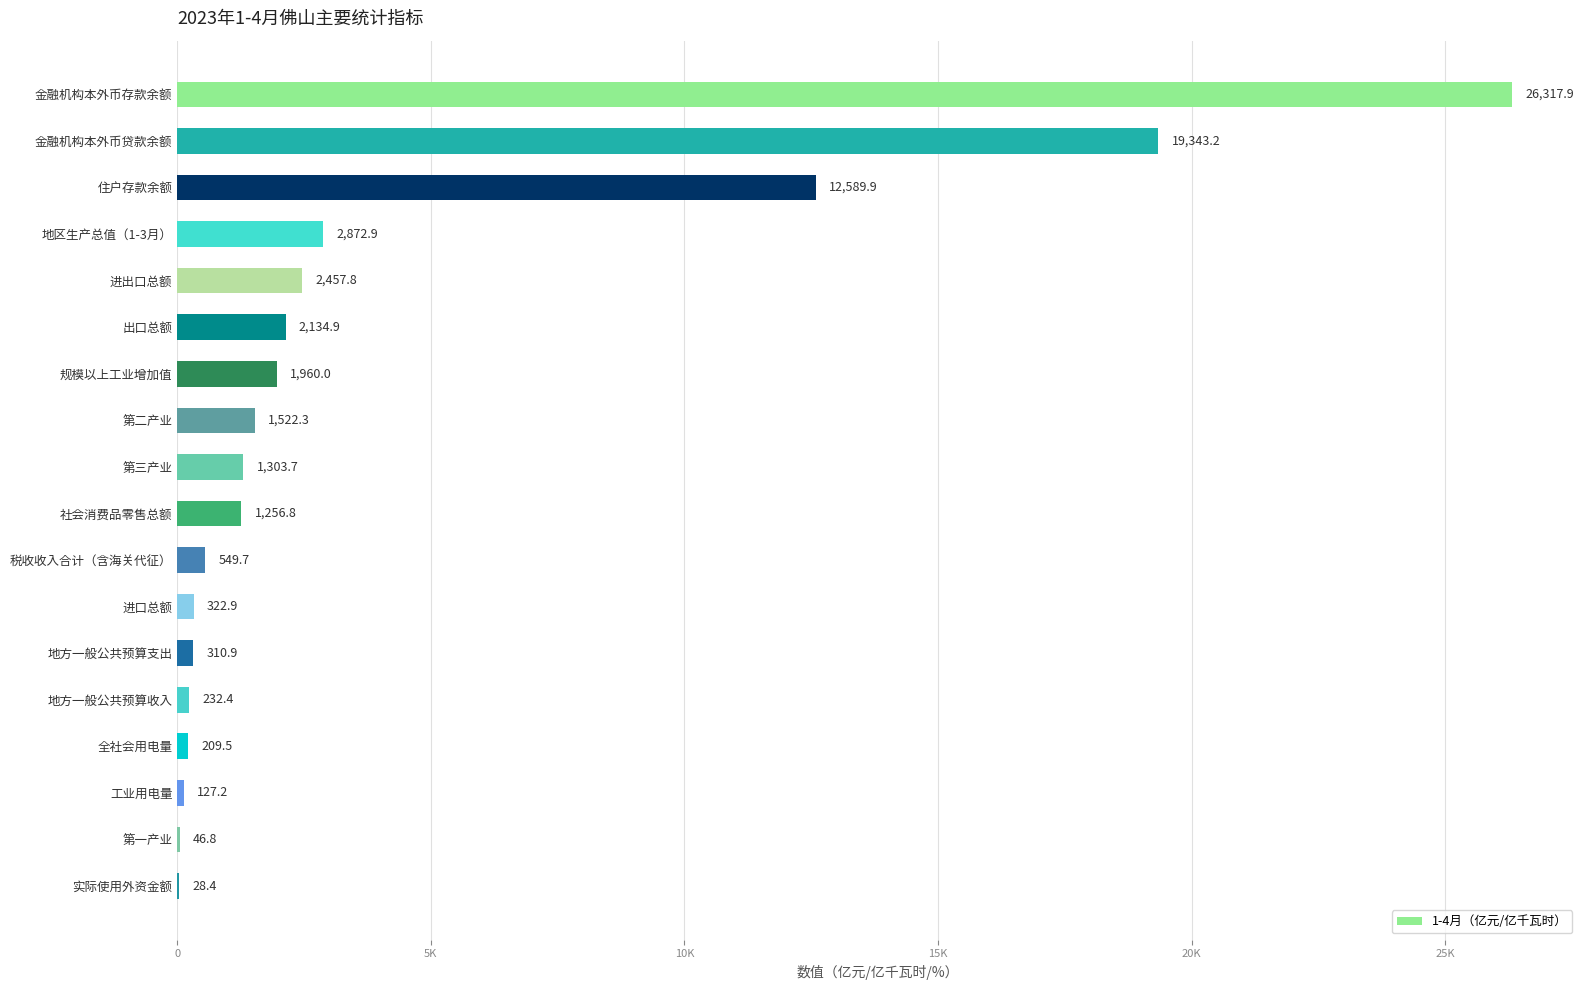

Are the bars horizontal?

Yes